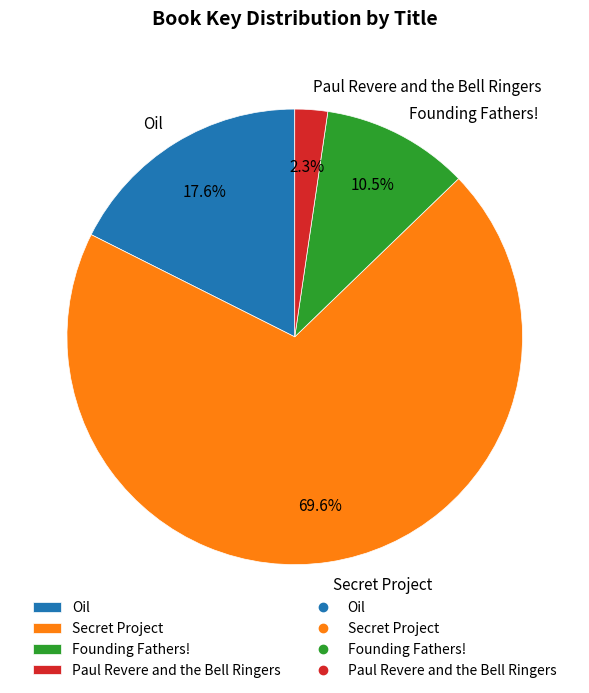

Approximately how many times larger is the value at Founding Fathers! compared to Oil?

0.6